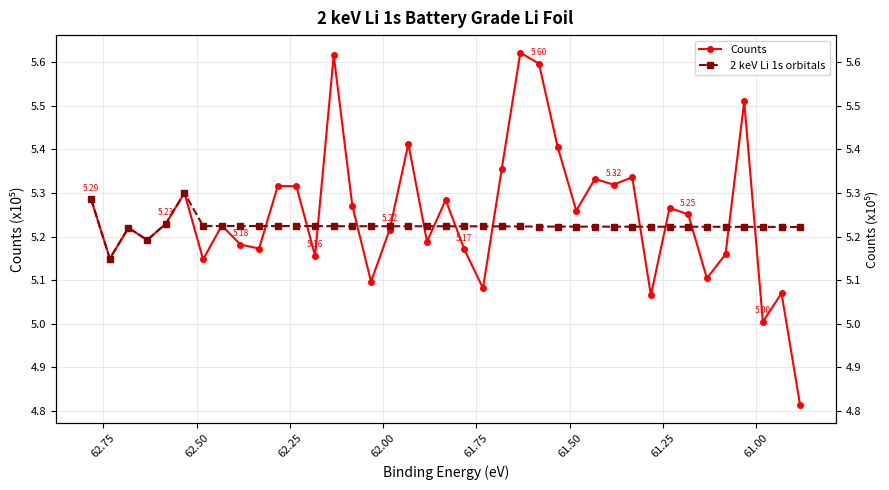

List the series in order of their peak value, highest first.

Counts, 2 keV Li 1s orbitals